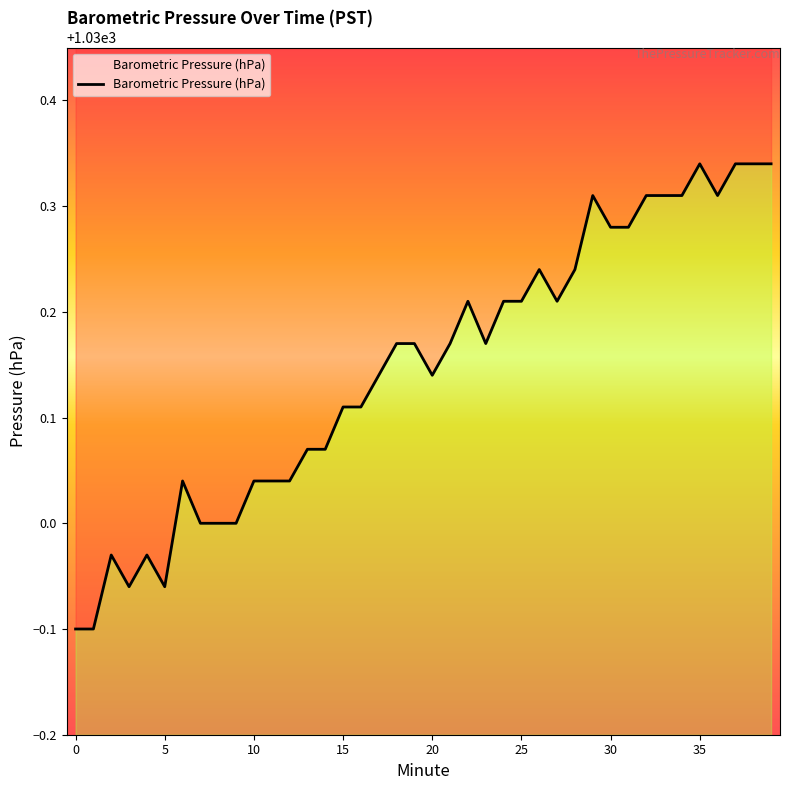

Does the chart display data point markers on the line(s)?

No